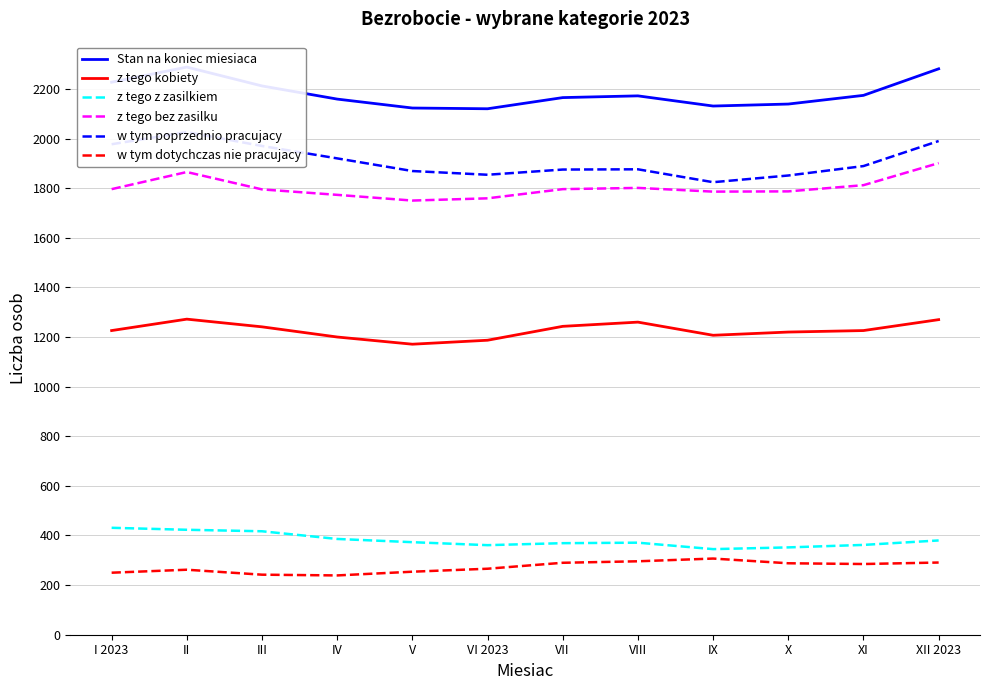

The value of z tego kobiety at V is 1171. True or false?

True